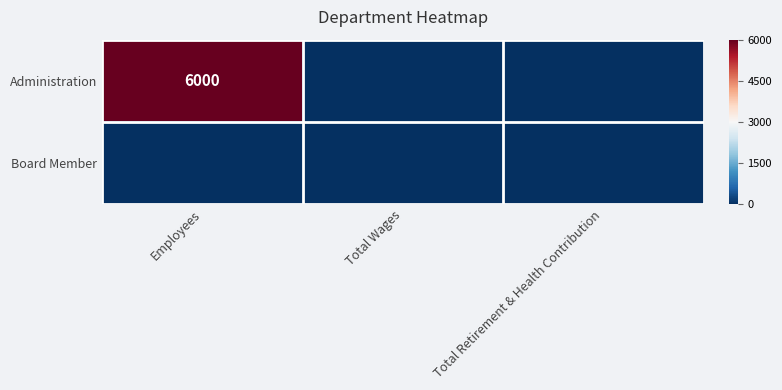

What is the sum of all Administration values?

6000